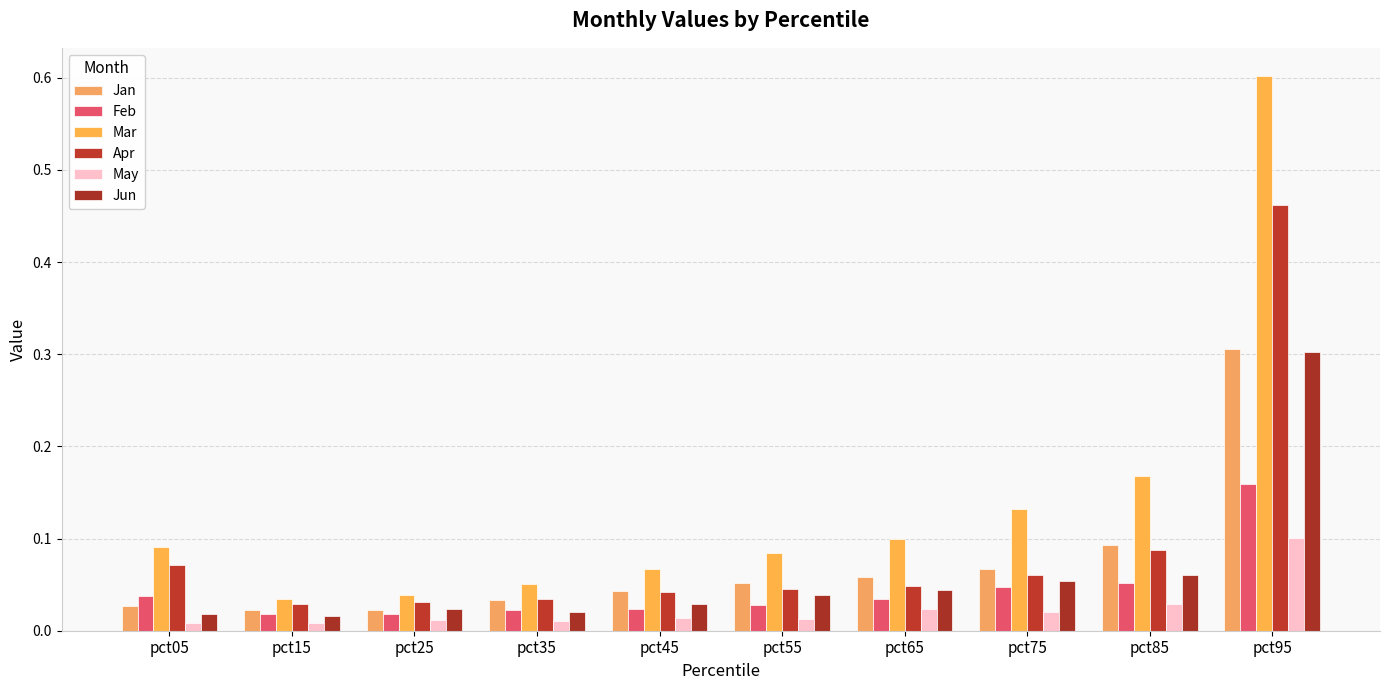

The value of Jan at pct25 is 0.0. True or false?

True